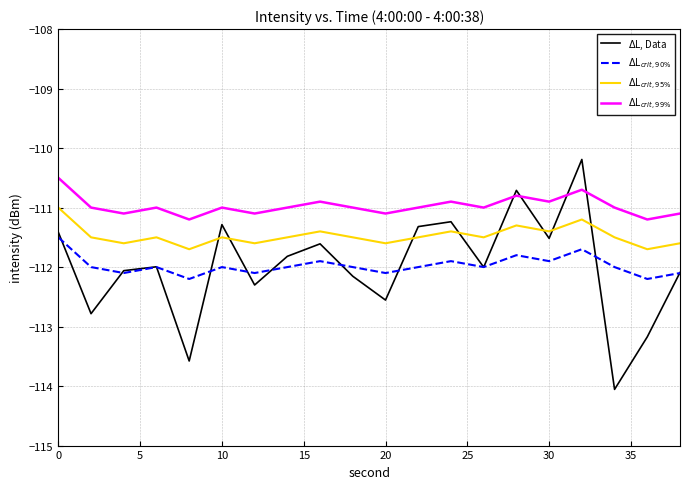

Count the $\Delta$L$_{crit,95\%}$ values in the range -111 to -110.

1